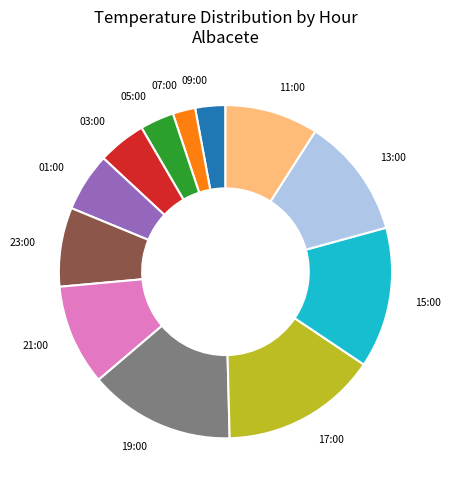

Is there a majority slice in this chart?

No